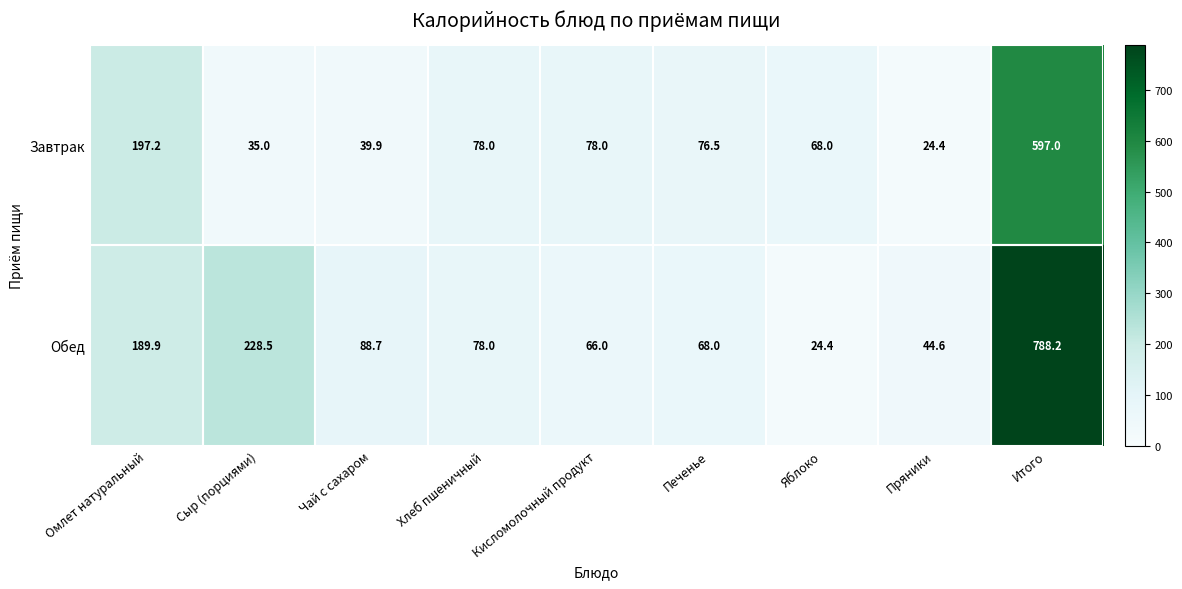

How many categories are shown in the chart?

9